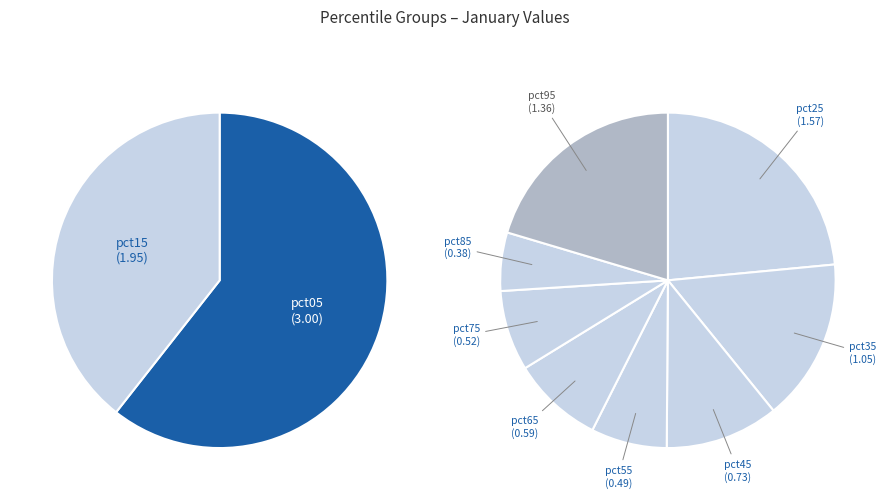

Do pct45 and pct25 together represent more than half of the pie?

No